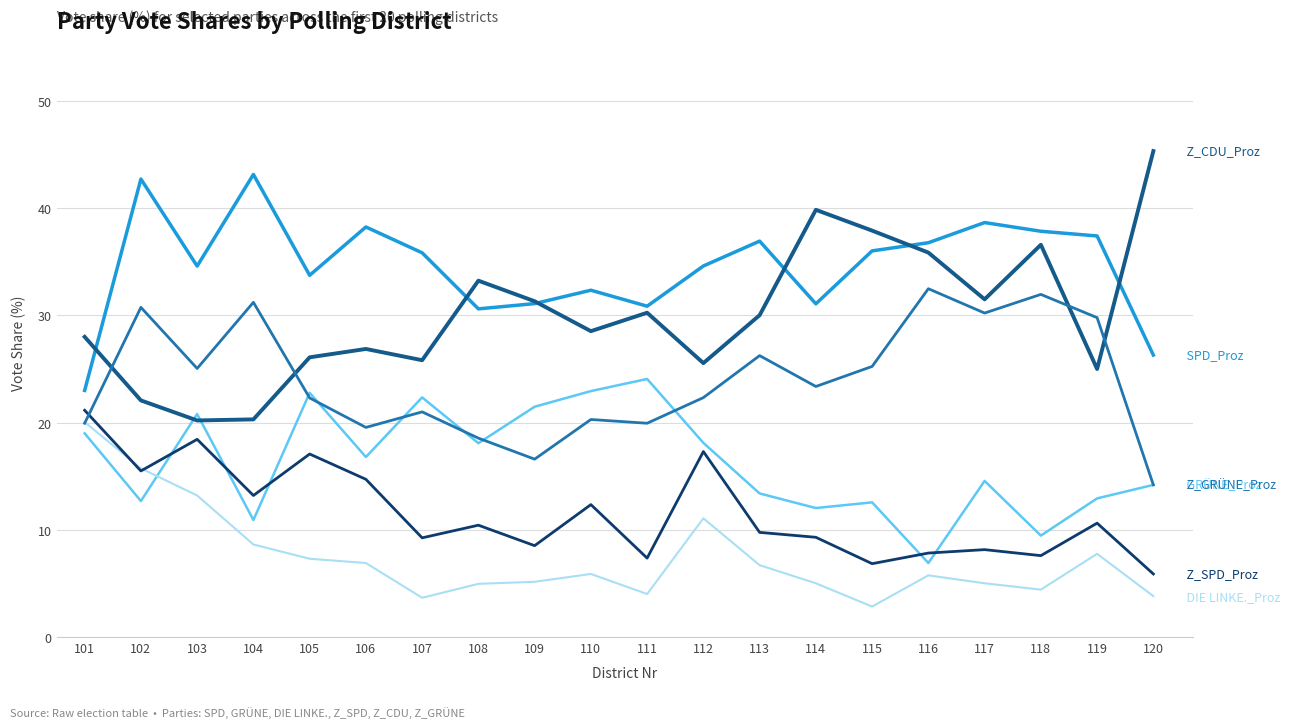

What is the spread (max minus min) of values at 120?

41.5